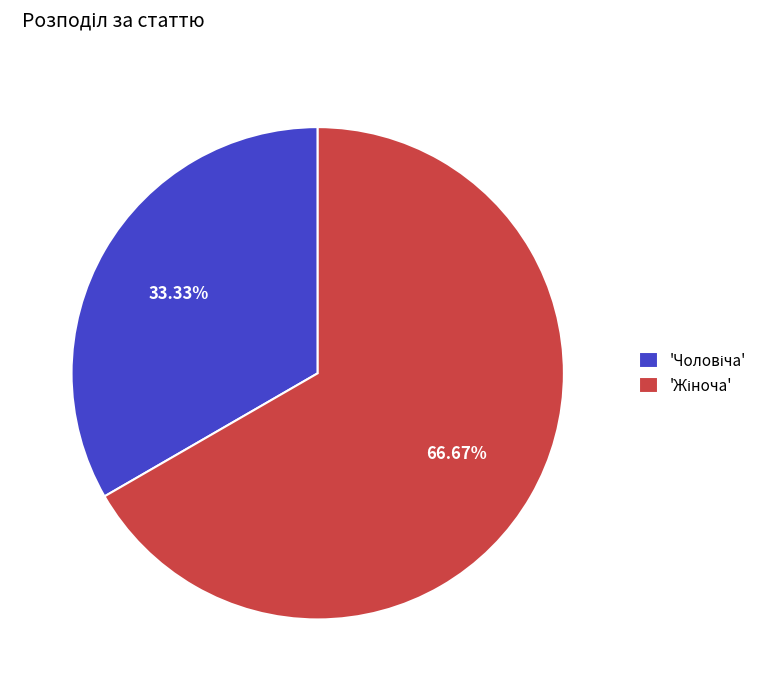

How many segments does this pie chart have?

2